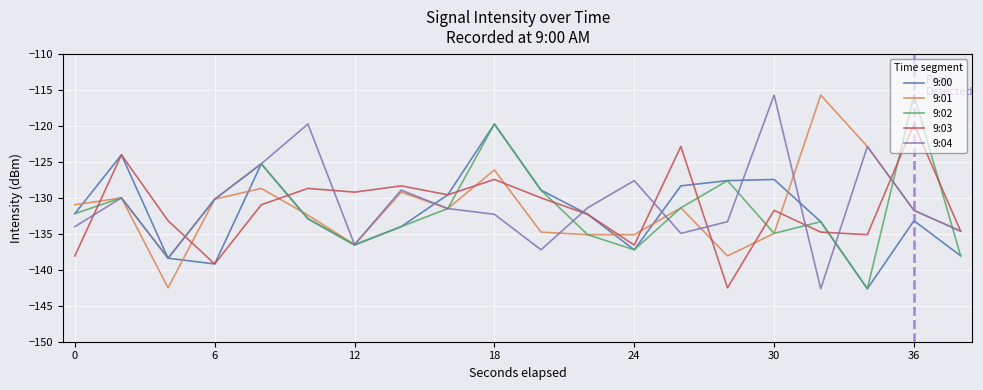

At how many categories does at least one series exceed -126?

9